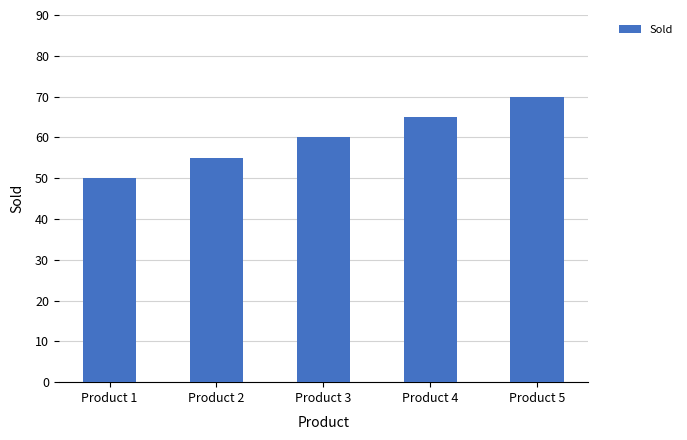

True or false: the data shows 55 at Product 2.

True